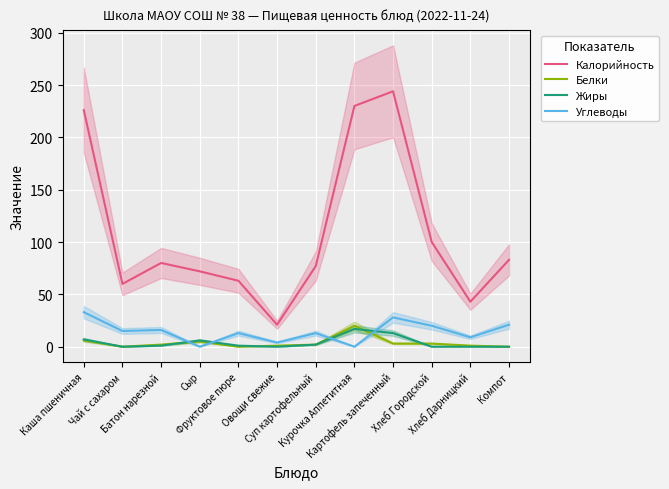

Where do Жиры and Углеводы first cross each other?

Батон нарезной and Сыр